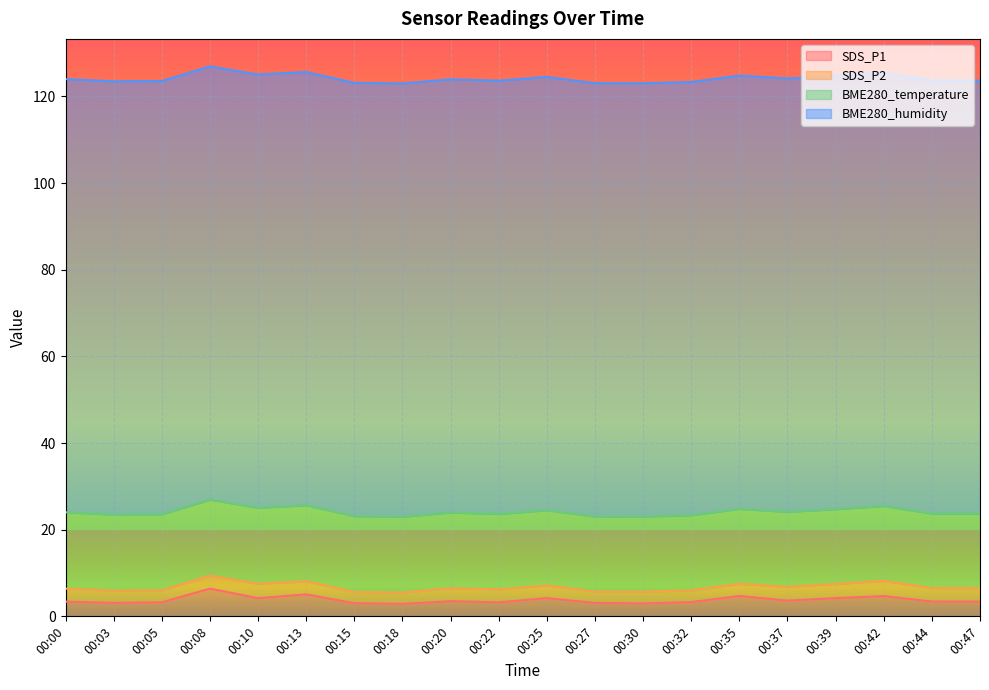

True or false: SDS_P2 and SDS_P1 intersect in this chart.

False